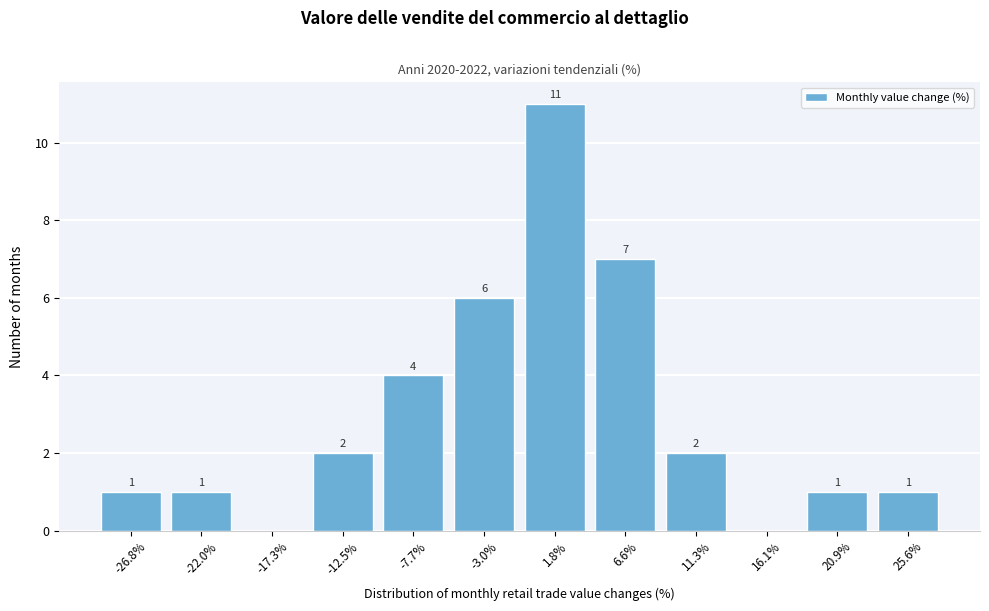

Reading left to right, extract all data points from this chart.

-26.8%=1	-22.0%=1	-17.3%=0	-12.5%=2	-7.7%=4	-3.0%=6	1.8%=11	6.6%=7	11.3%=2	16.1%=0	20.9%=1	25.6%=1